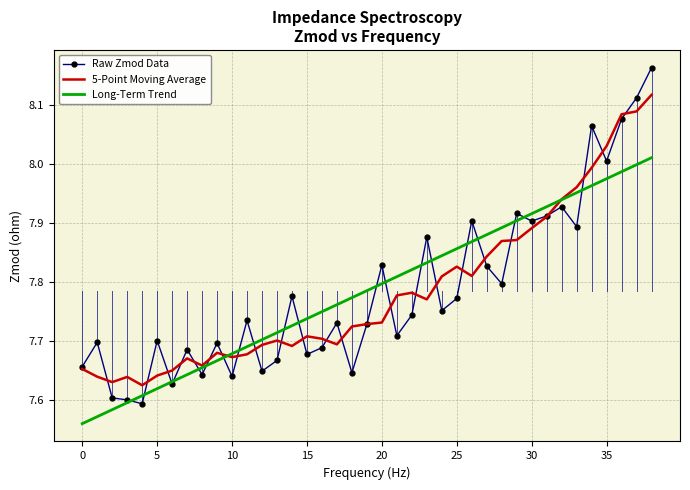

Which series has the widest spread of values?

Raw Zmod Data